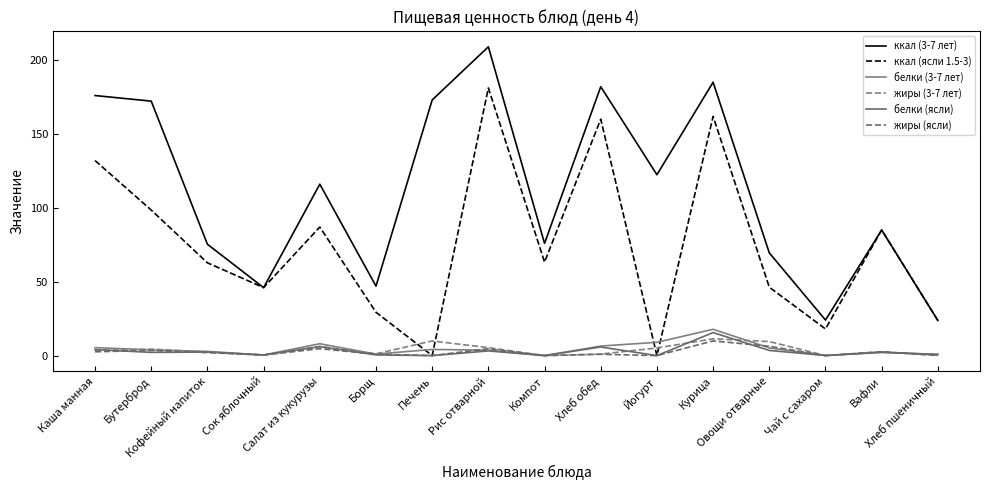

Does the chart have visible grid lines?

No